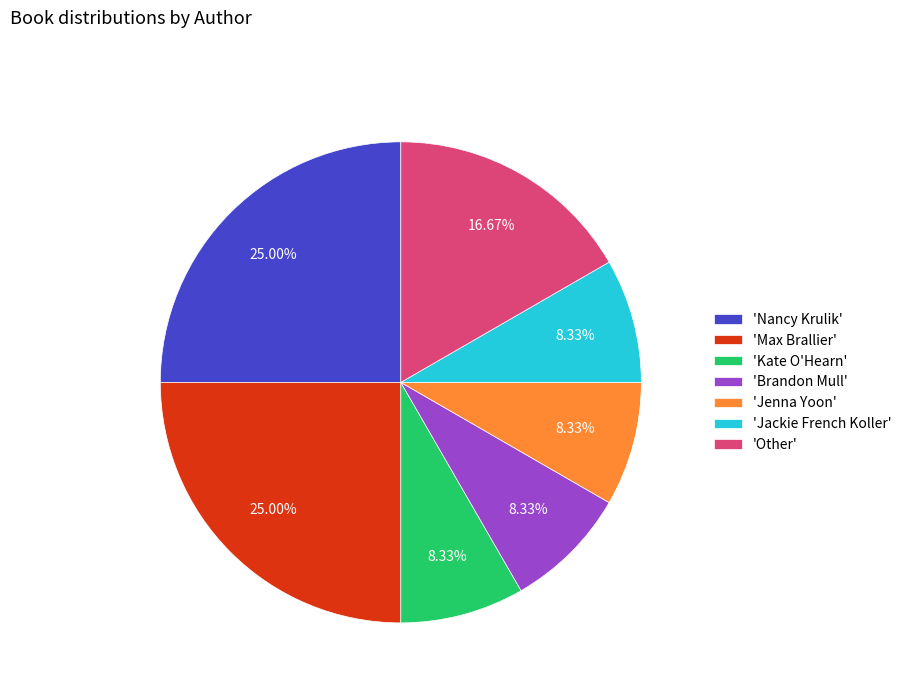

Does 'Jackie French Koller' represent more than half of the total?

No